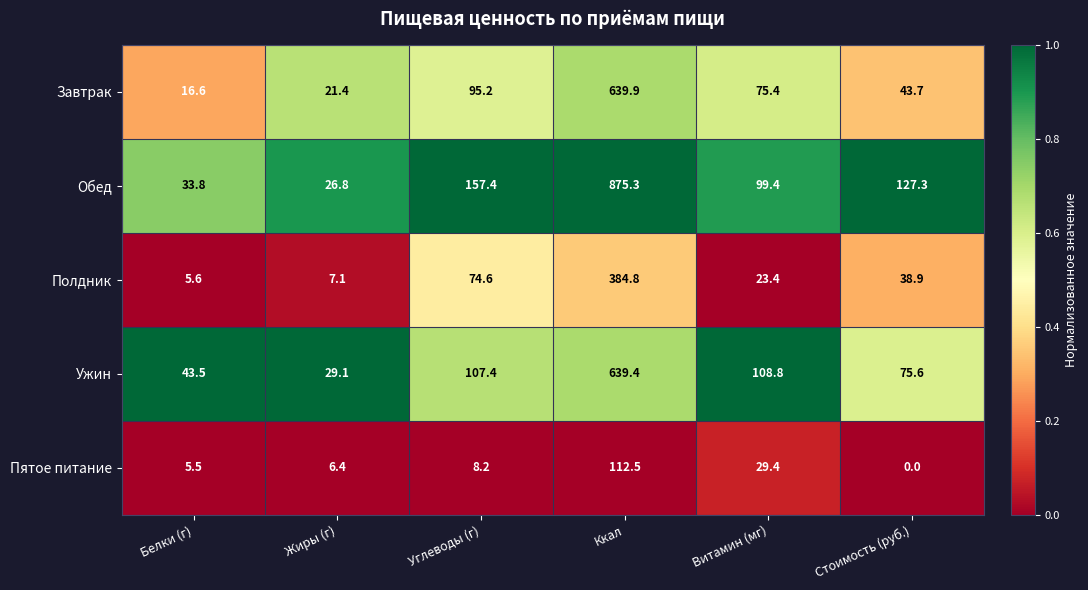

How many categories are shown in the chart?

6